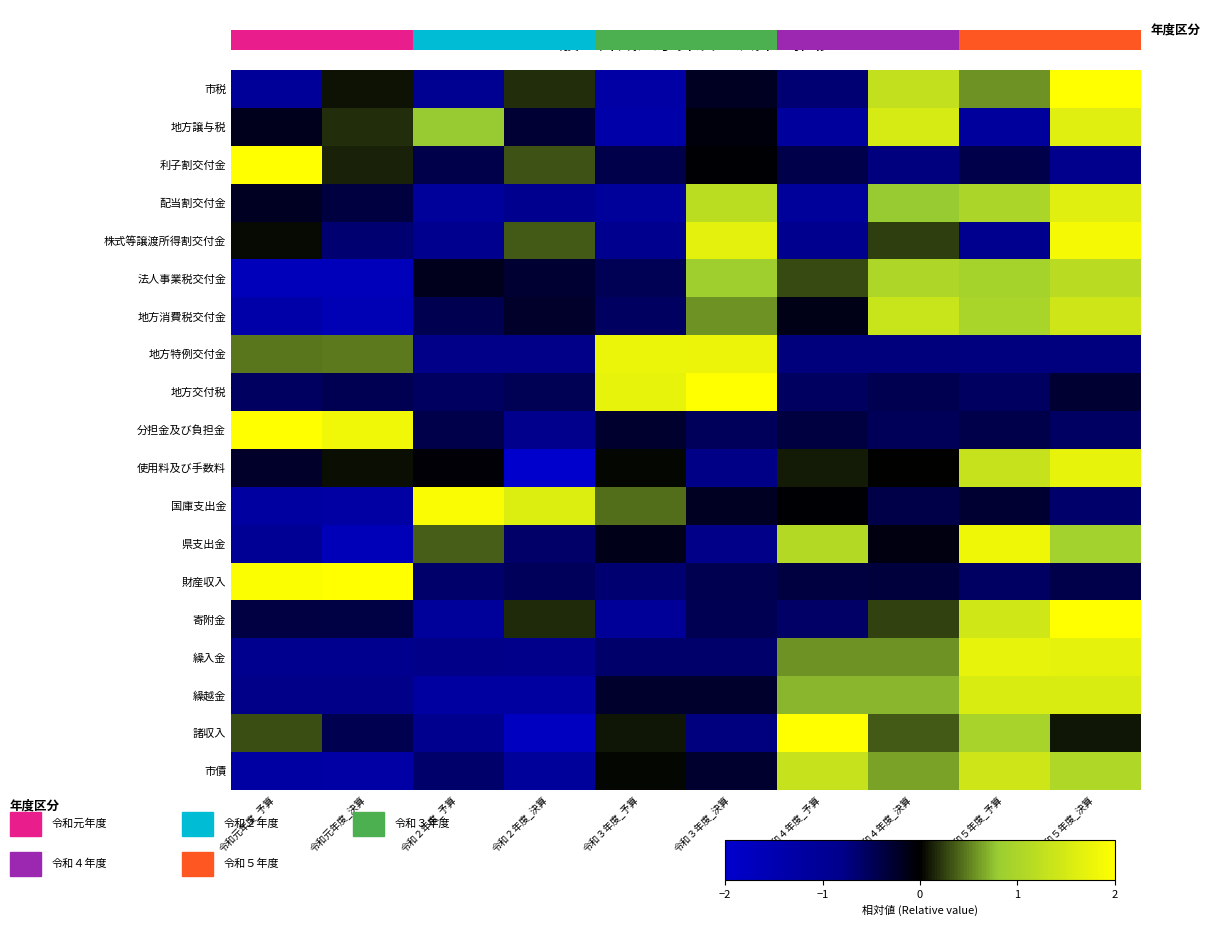

At which category does the chart reach its peak across all series?

令和元年度_予算